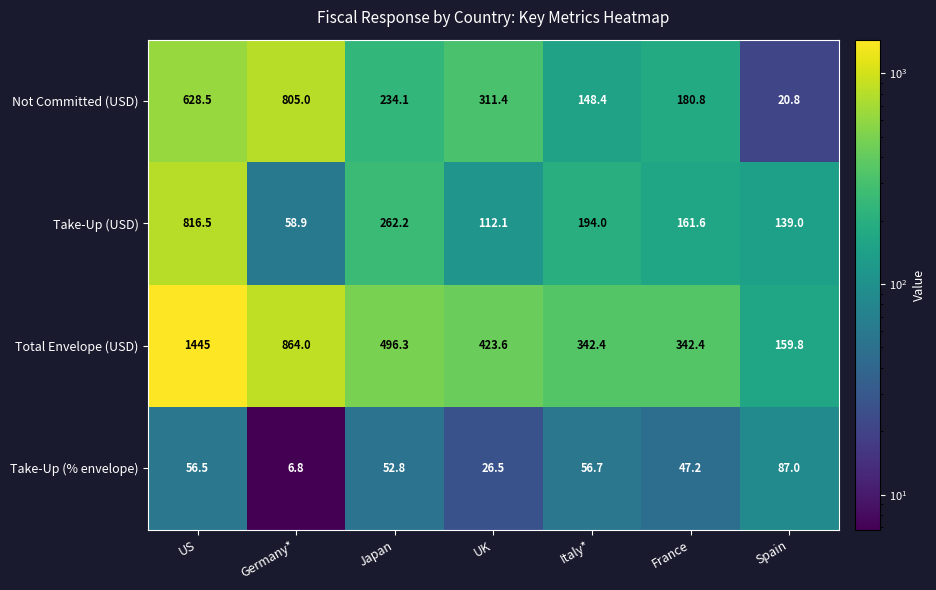

Rank the series by their average value, from highest to lowest.

Total Envelope (USD), Not Committed (USD), Take-Up (USD), Take-Up (% envelope)